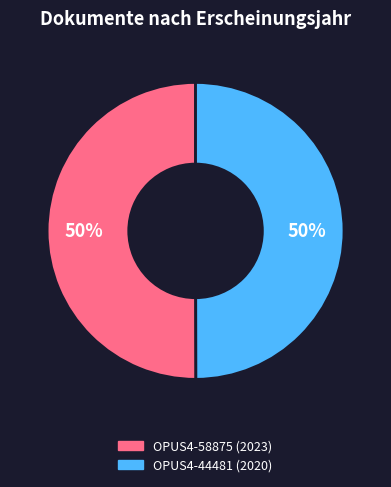

What percentage is the OPUS4-58875 slice, to the nearest percent?

50%